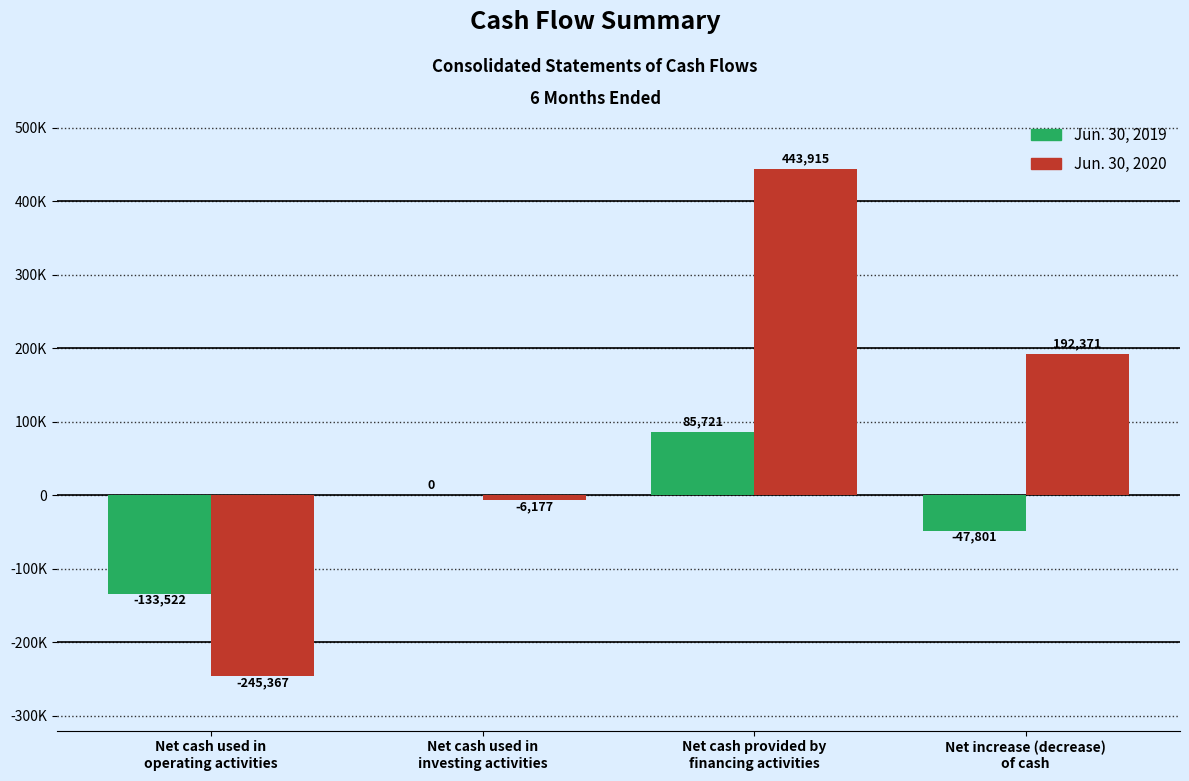

What are all the series names shown in the legend?

Jun. 30, 2019, Jun. 30, 2020